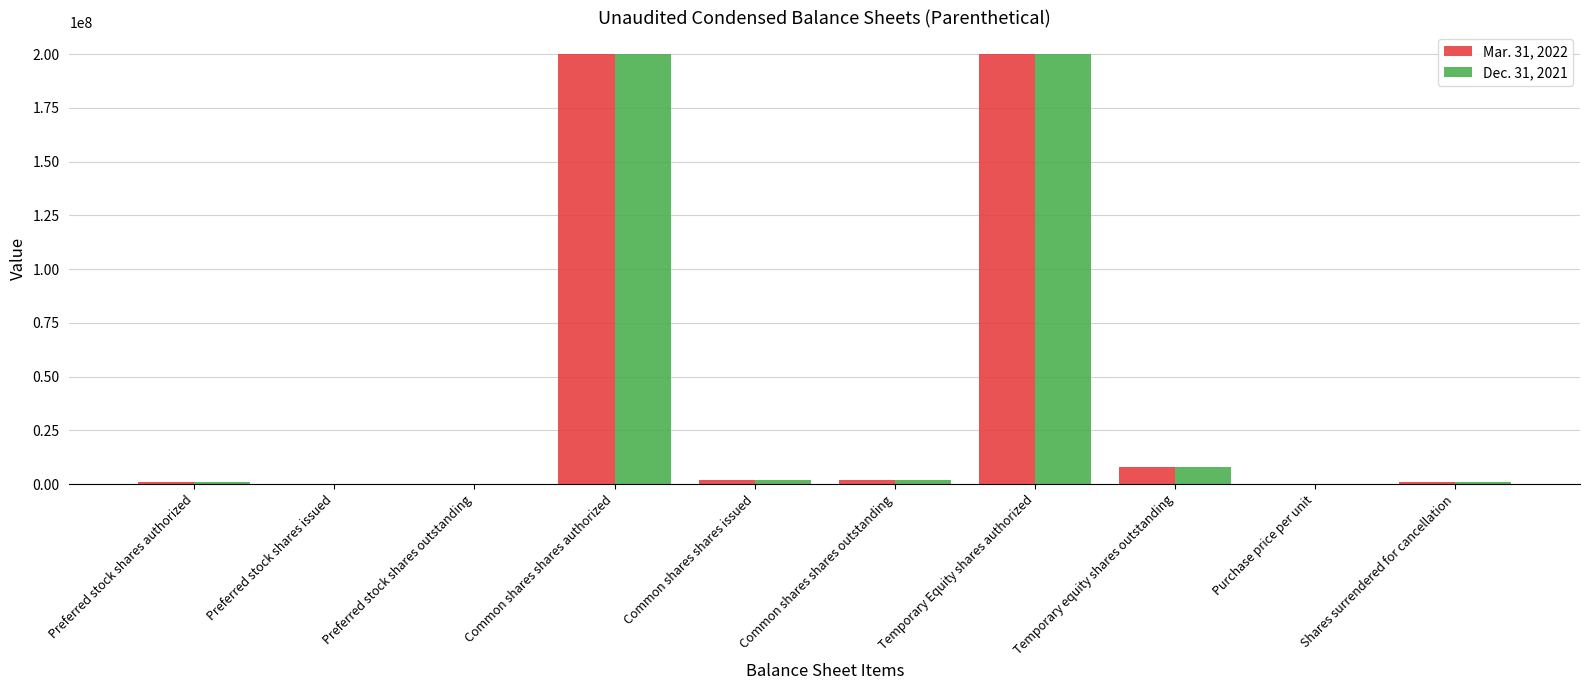

Where is Dec. 31, 2021 nearest to the value 100000000?

Temporary equity shares outstanding